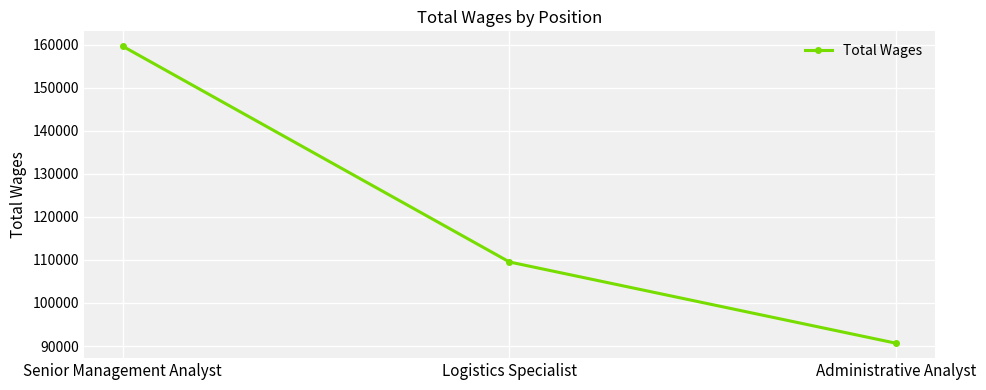

Which label corresponds to the largest value in the chart?

Senior Management Analyst